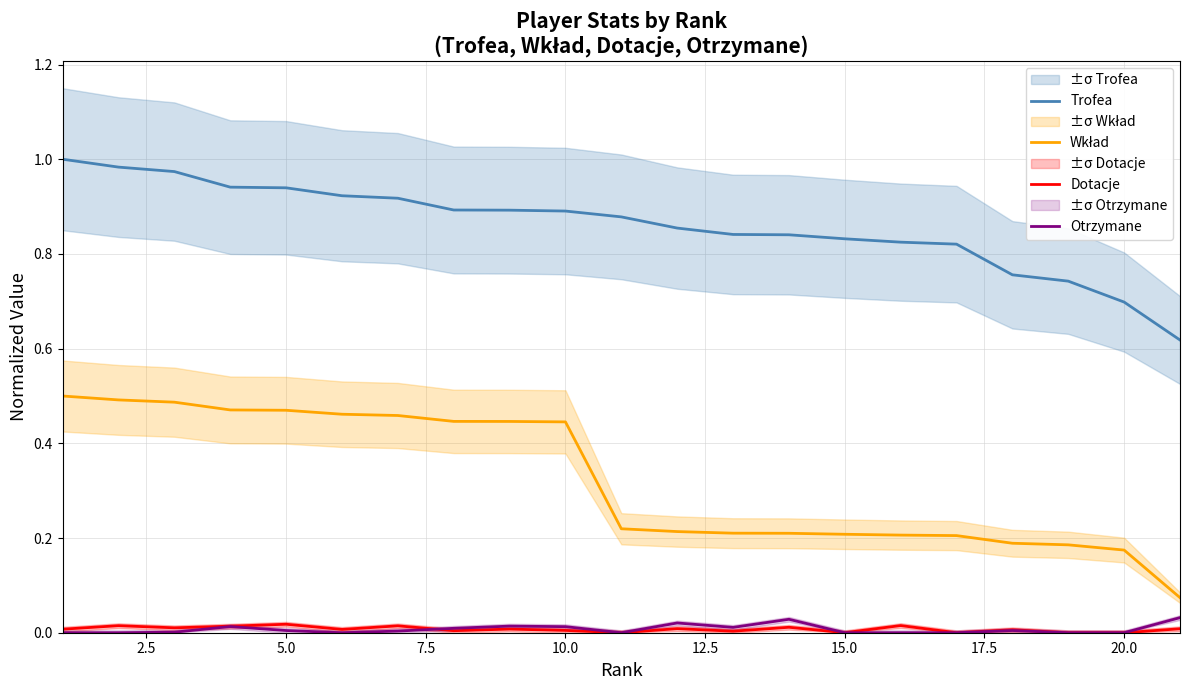

Reading right to left, what are all the values shown in this chart?

Trofea: 0.6	0.7	0.7	0.8	0.8	0.8	0.8	0.8	0.8	0.9	0.9	0.9	0.9	0.9	0.9	0.9	0.9	0.9	1.0	1.0	1.0
Wkład: 0.1	0.2	0.2	0.2	0.2	0.2	0.2	0.2	0.2	0.2	0.2	0.4	0.4	0.4	0.5	0.5	0.5	0.5	0.5	0.5	0.5
Dotacje: 0.0	0.0	0.0	0.0	0.0	0.0	0.0	0.0	0.0	0.0	0.0	0.0	0.0	0.0	0.0	0.0	0.0	0.0	0.0	0.0	0.0
Otrzymane: 0.0	0.0	0.0	0.0	0.0	0.0	0.0	0.0	0.0	0.0	0.0	0.0	0.0	0.0	0.0	0.0	0.0	0.0	0.0	0.0	0.0